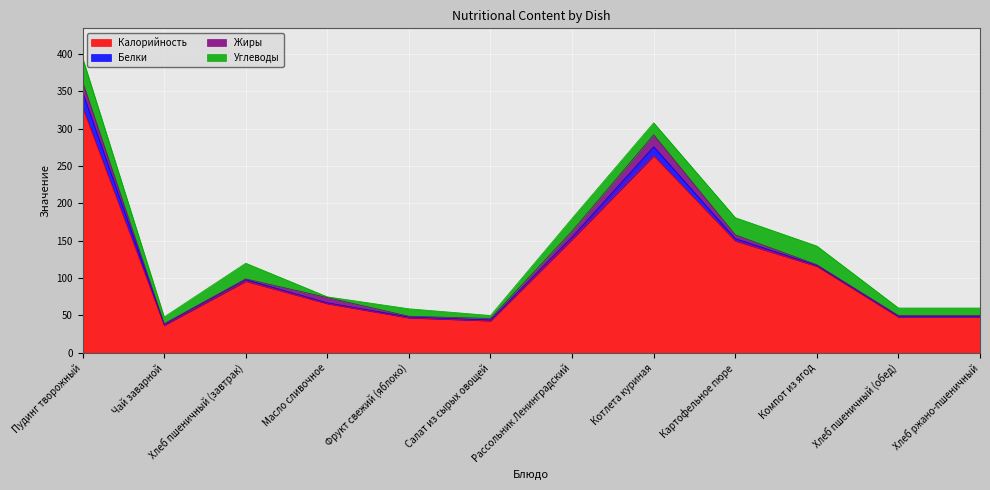

True or false: Белки and Калорийность intersect in this chart.

False